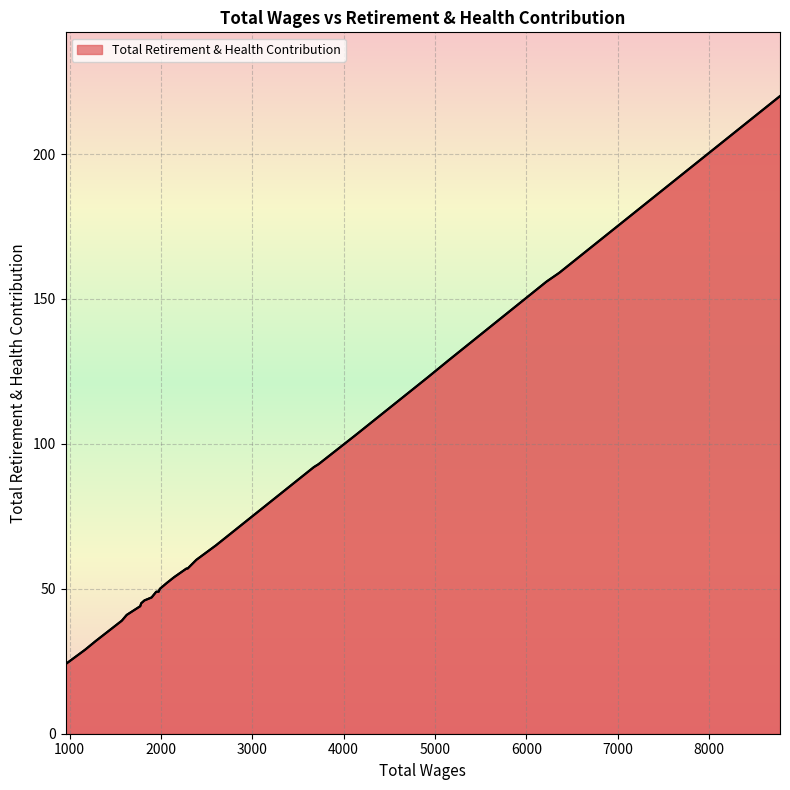

What is the difference between the maximum and minimum values?

196